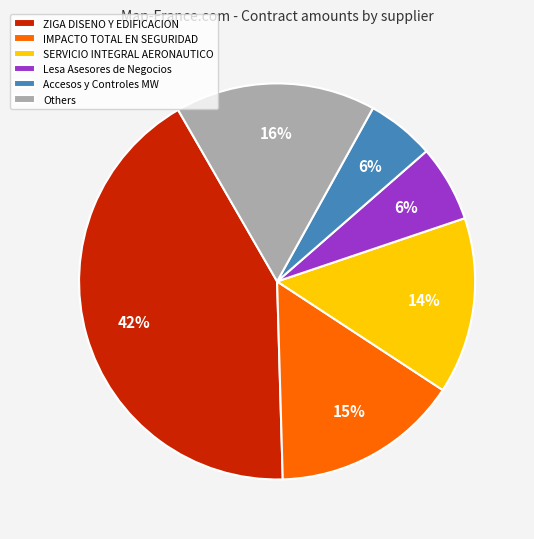

Is it true that ZIGA DISENO Y EDIFICACION is 49% of the pie?

False